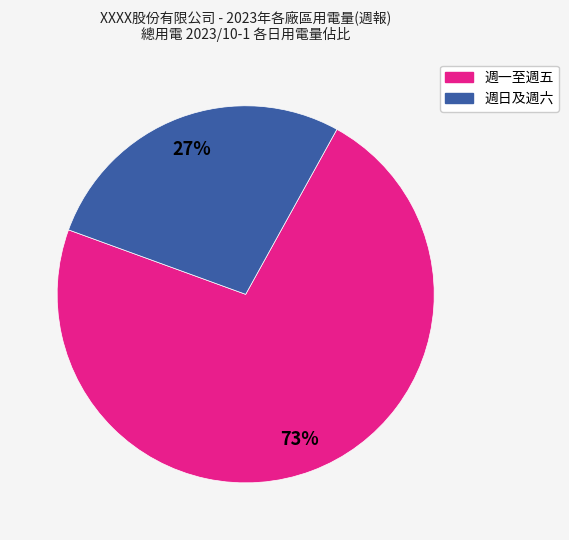

Does any single category account for the majority?

Yes